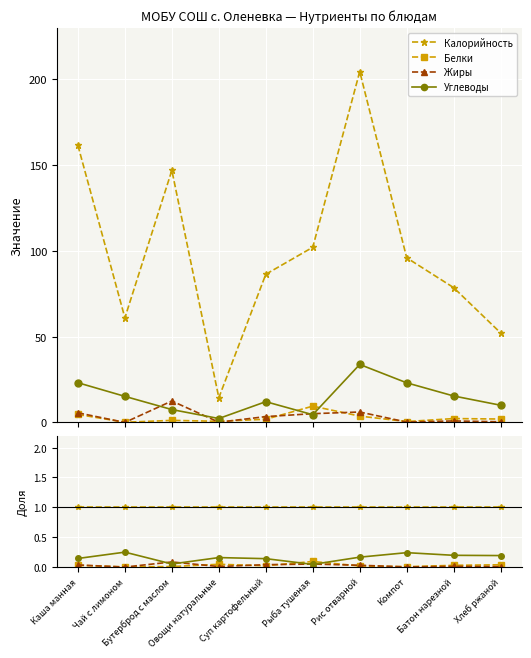

What is the difference between the maximum and minimum values in the Углеводы series?

0.2